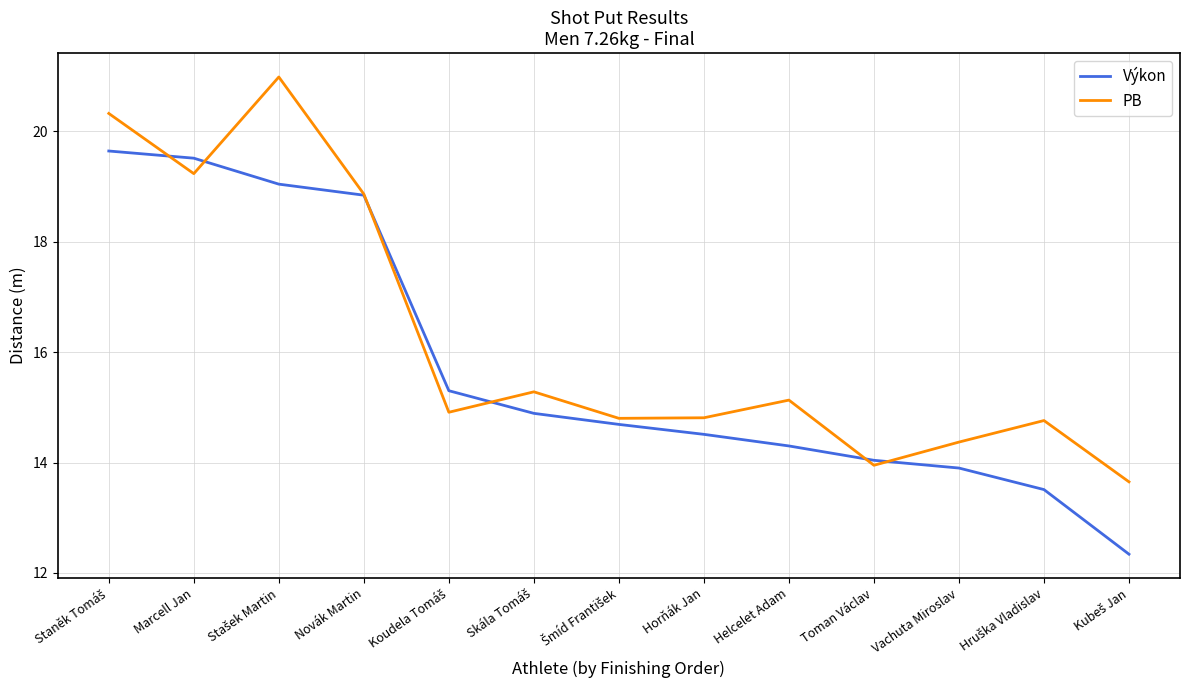

Rank the series by their average value, from highest to lowest.

PB, Výkon